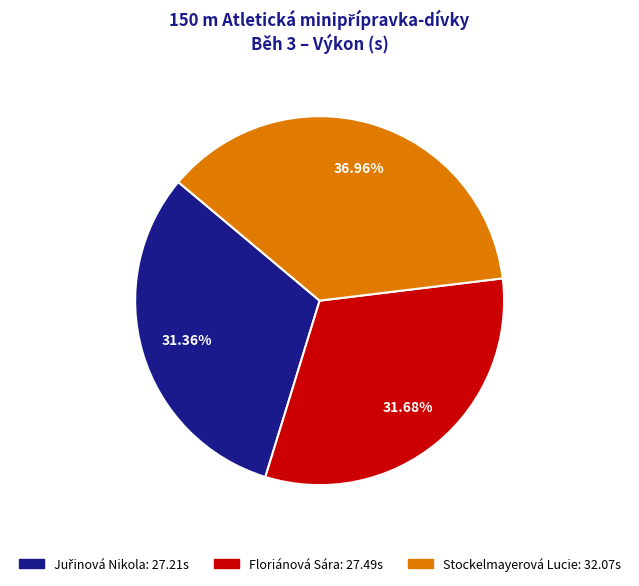

Count the number of slices in the pie.

3